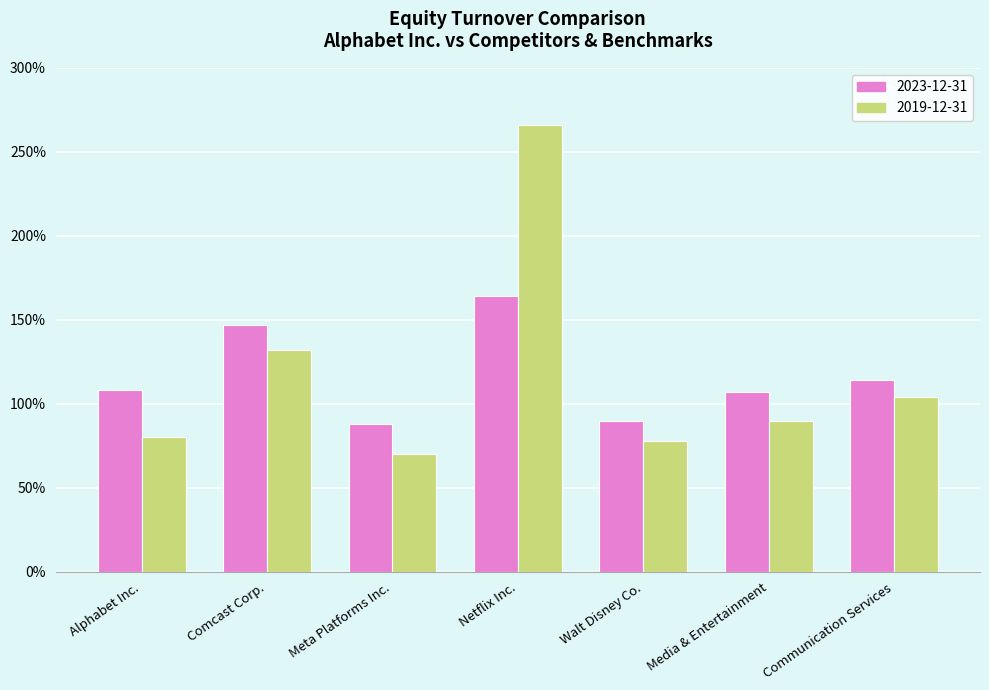

At which label is 2023-12-31 closest to 1?

Media & Entertainment